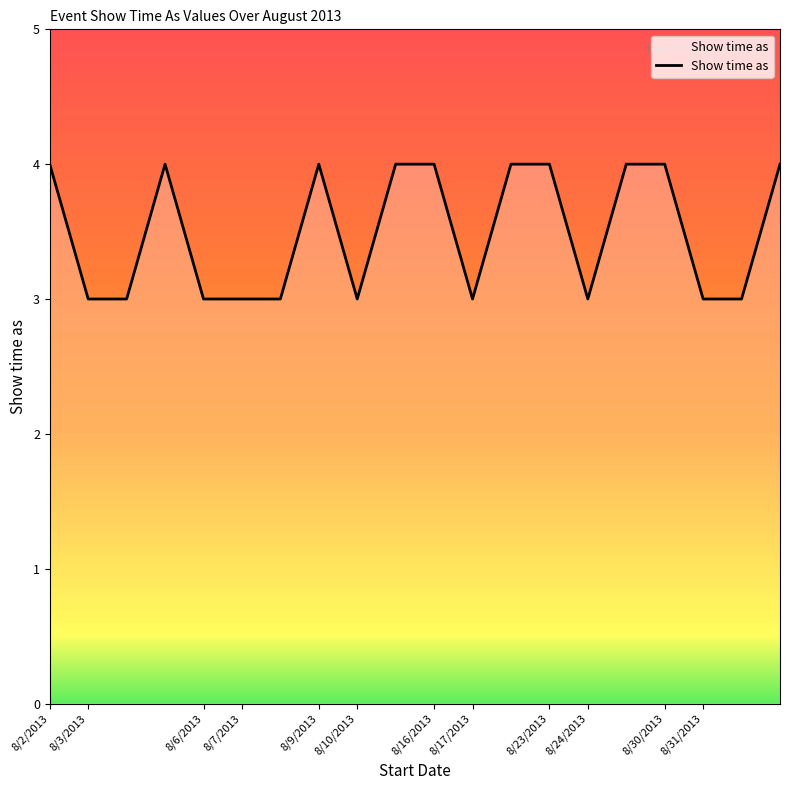

What is the sum of all values?

70